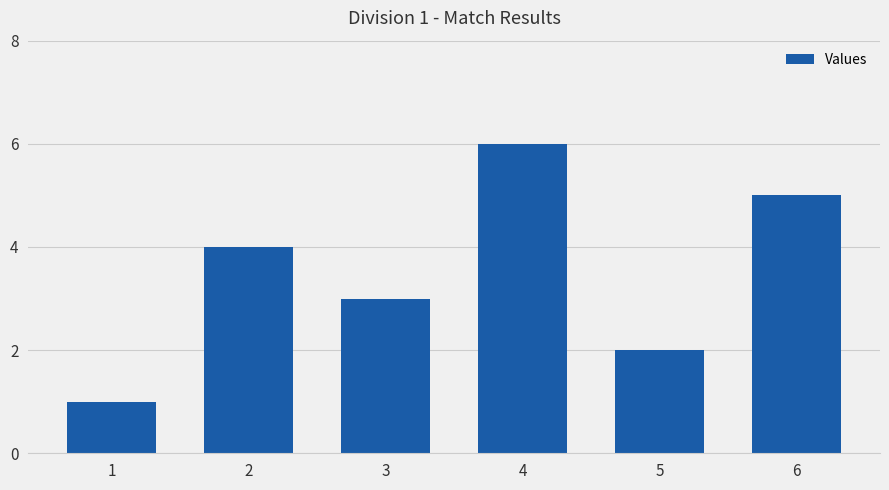

What is the difference between the values at 2 and 6?

1